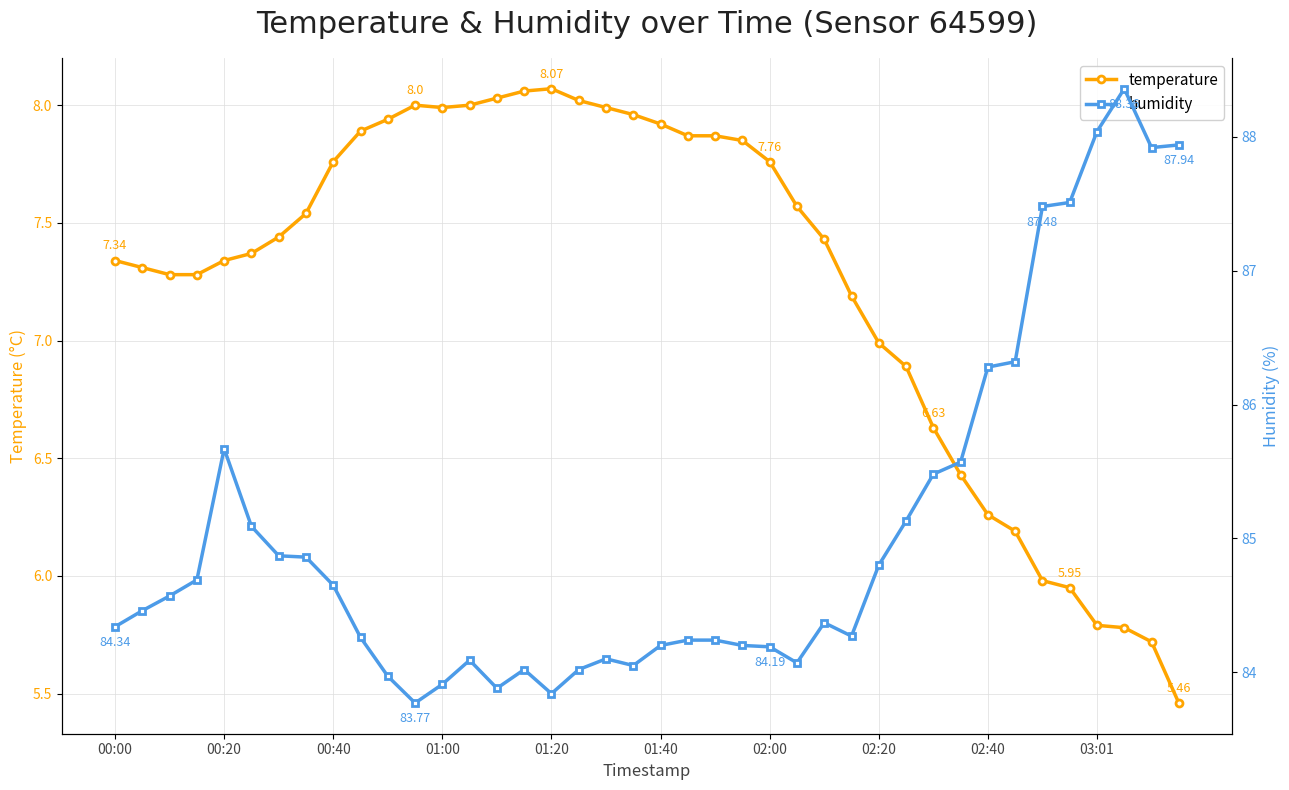

Which series has the largest range (max minus min)?

humidity